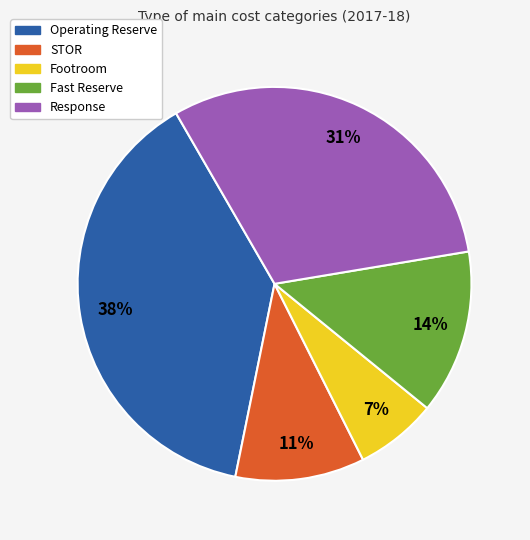

Is the sum of Fast Reserve and Response greater than half?

No